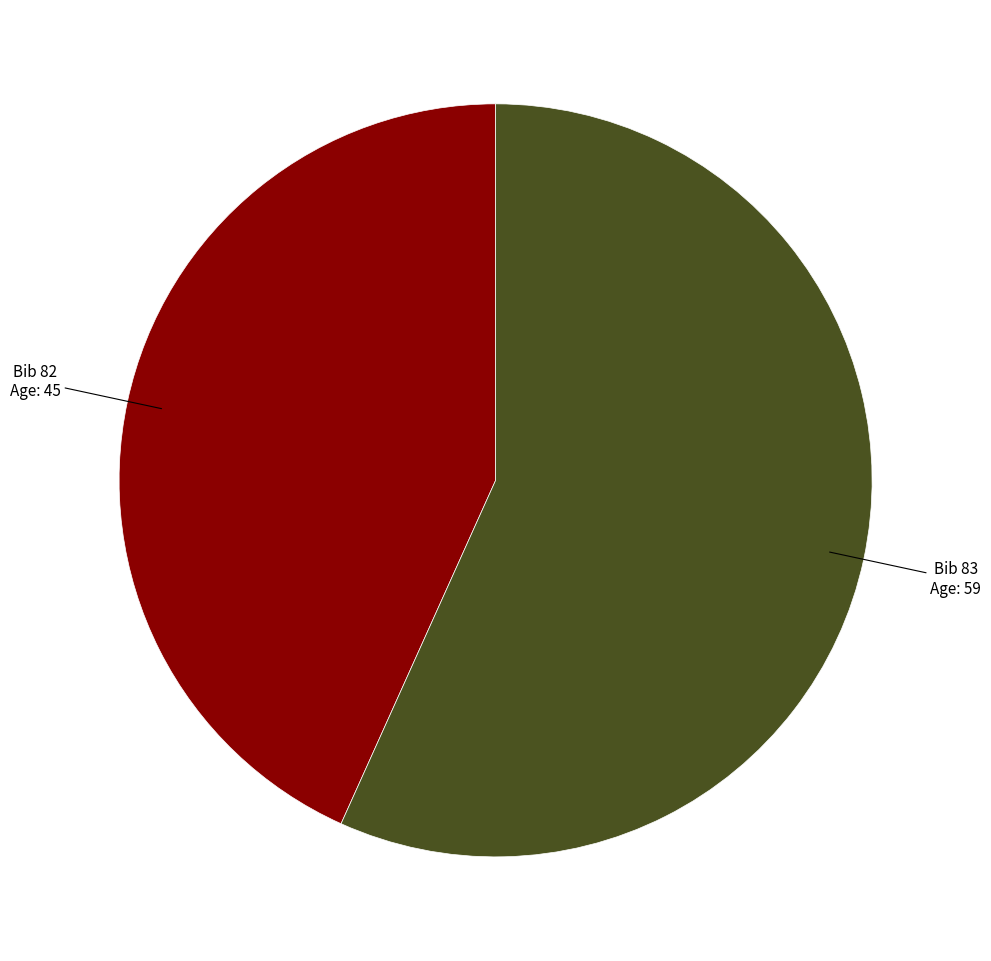

Does any single category account for the majority?

Yes